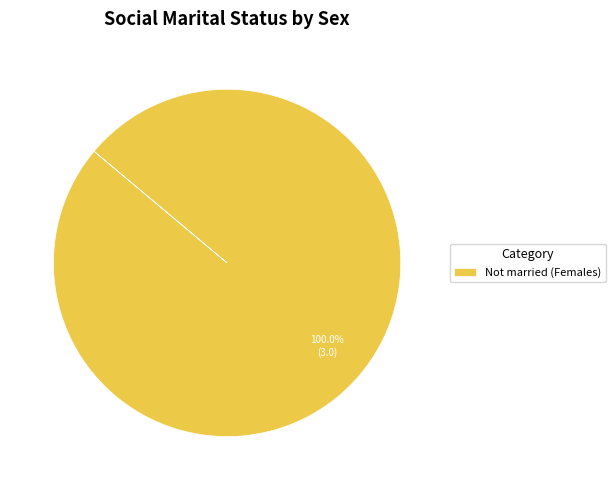

Is Not married (Females) the majority of the pie?

Yes